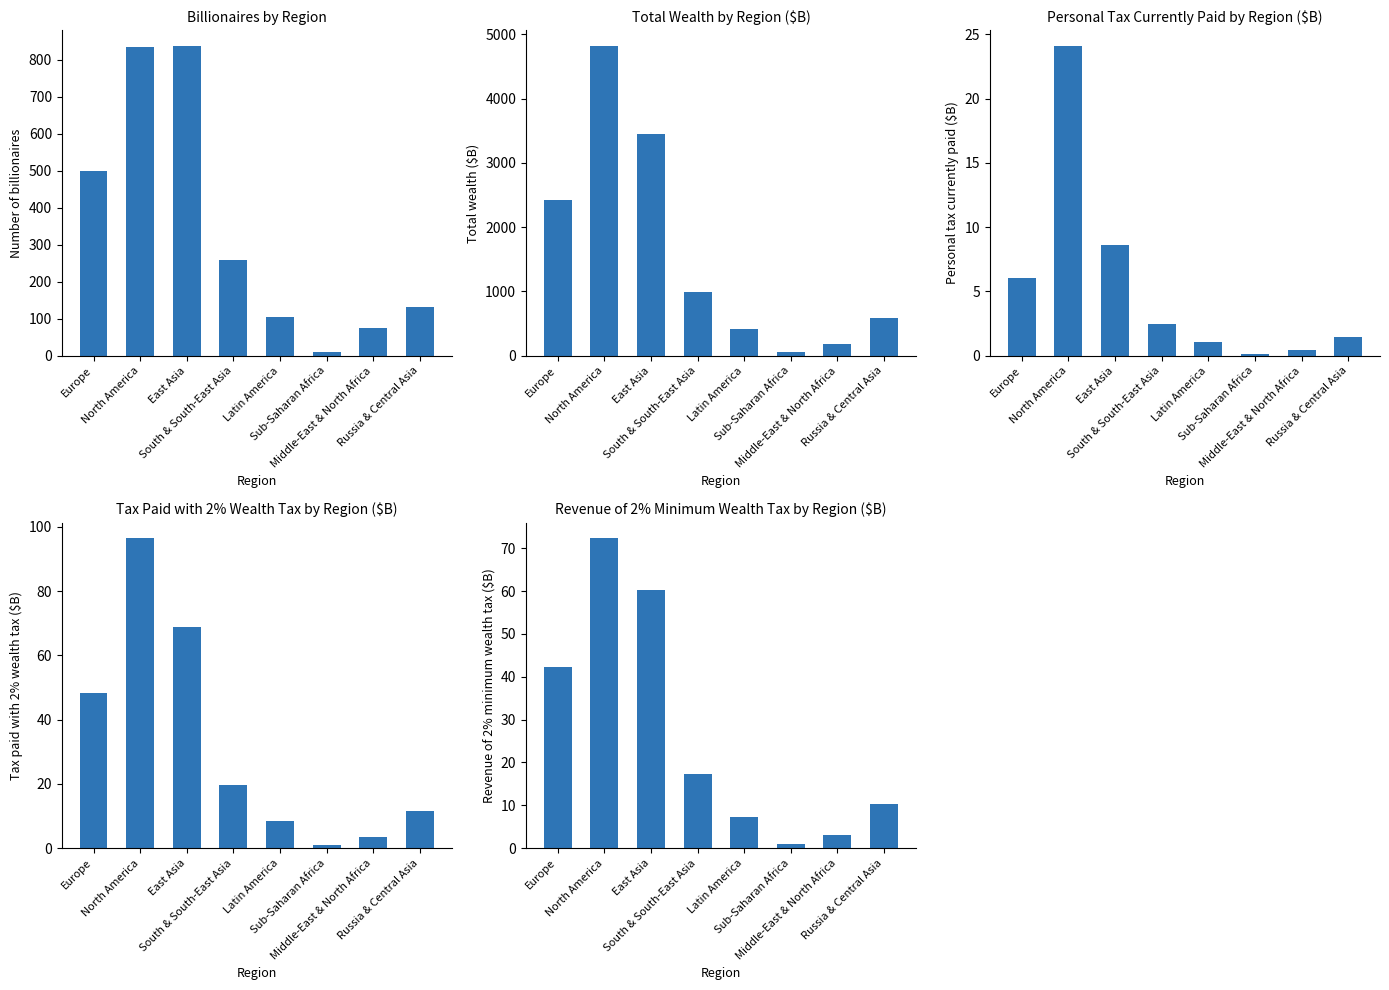

Which has a higher value, Sub-Saharan Africa or Europe?

Europe